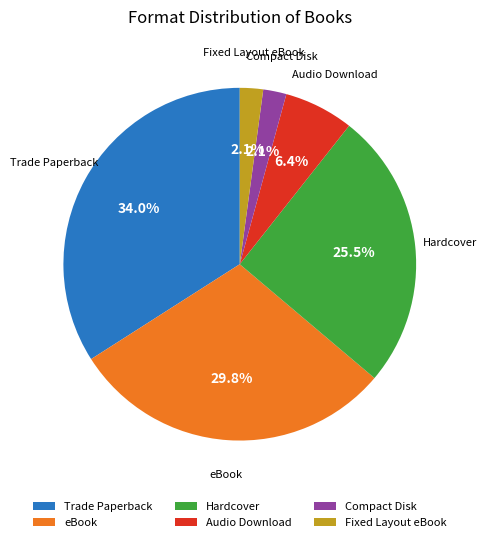

How many slices are in this pie chart?

6